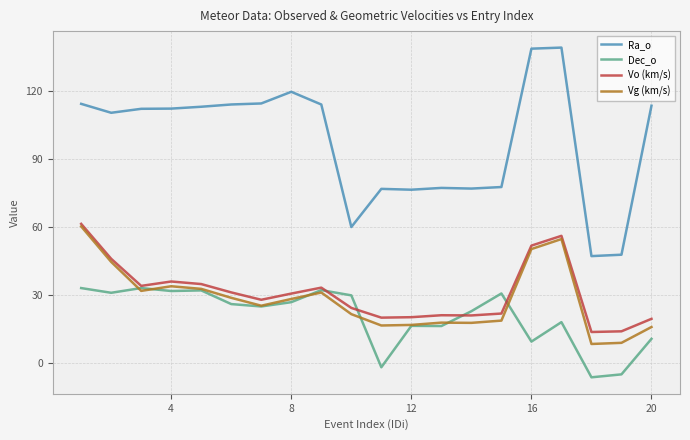

What is the maximum value for Vg (km/s)?

60.3